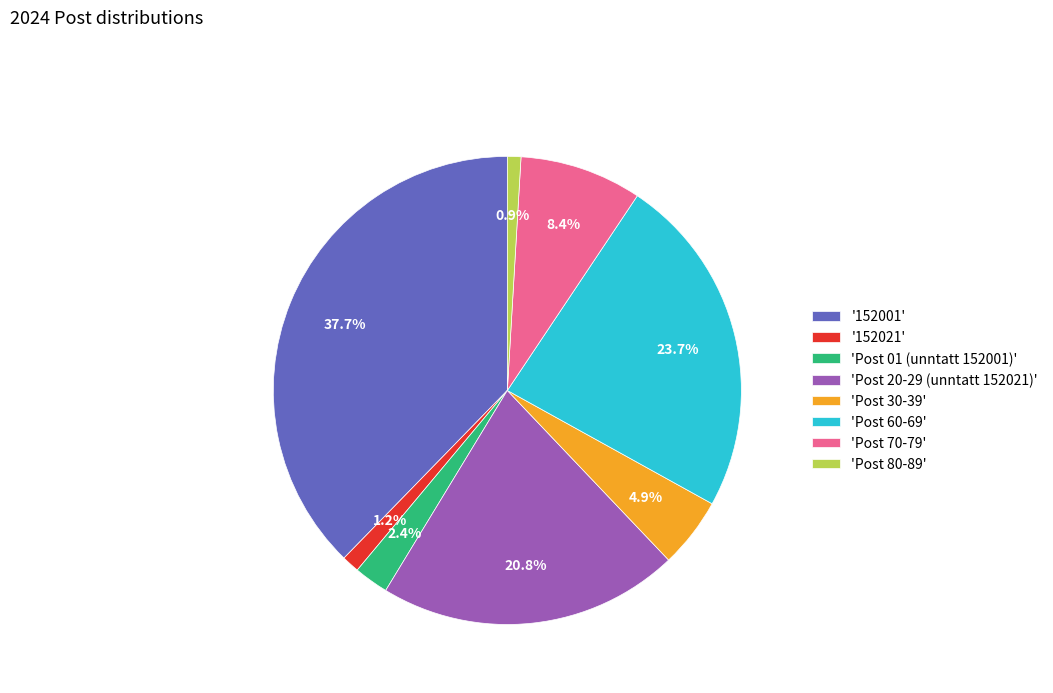

Between '152021' and '152001', which is larger?

'152001'